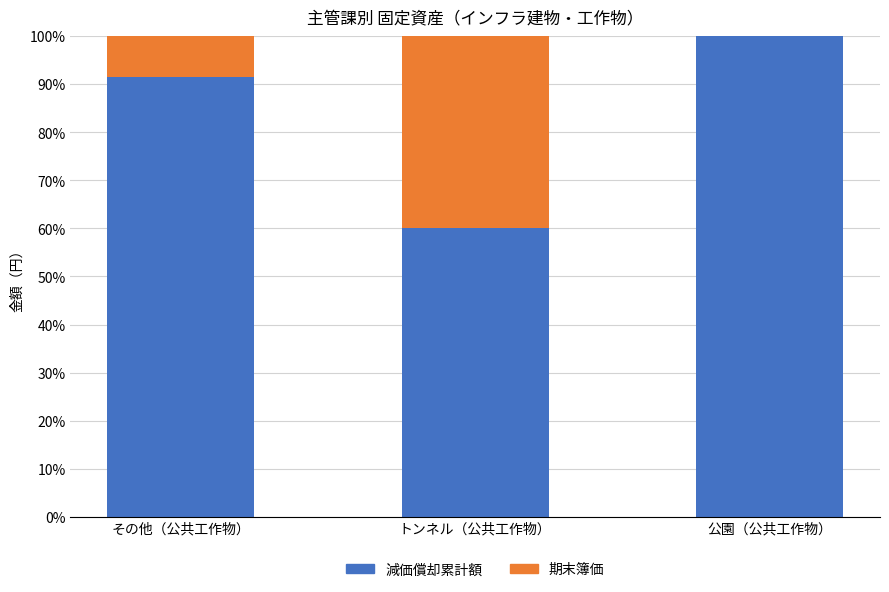

What are all the series names shown in the legend?

減価償却累計額, 期末簿価